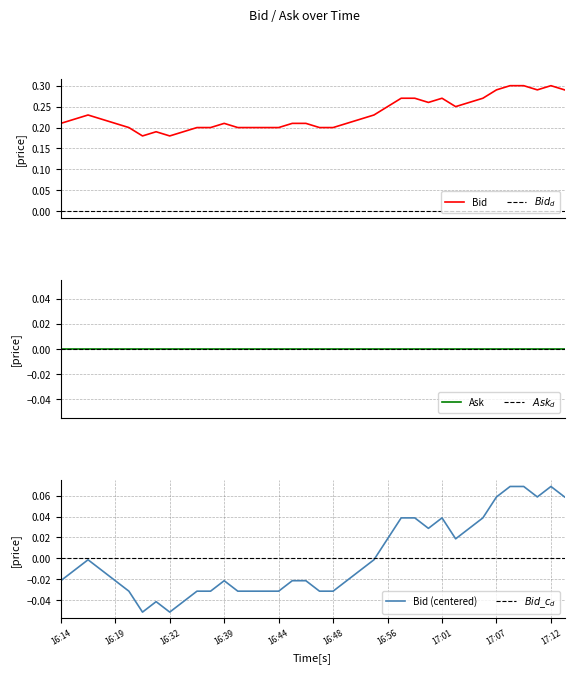

The Bid (centered) series shows -0.1 at 16:48. True or false?

False